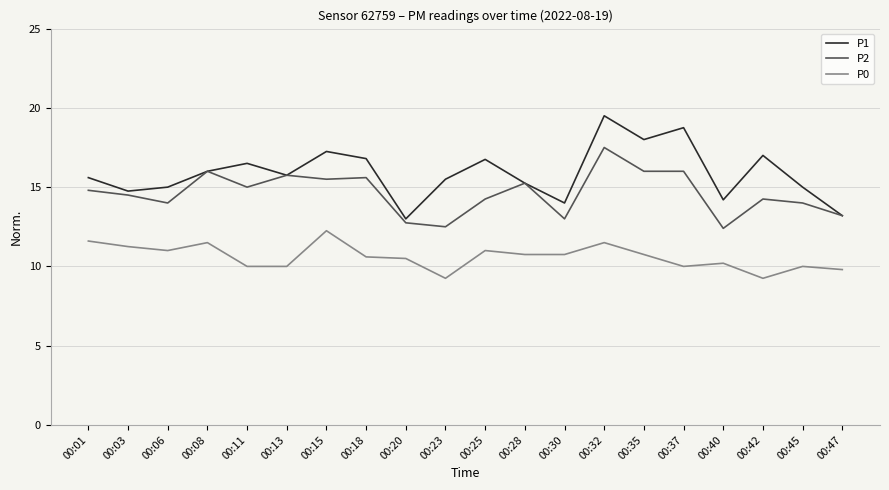

What is the sum of all P1 values?

317.8